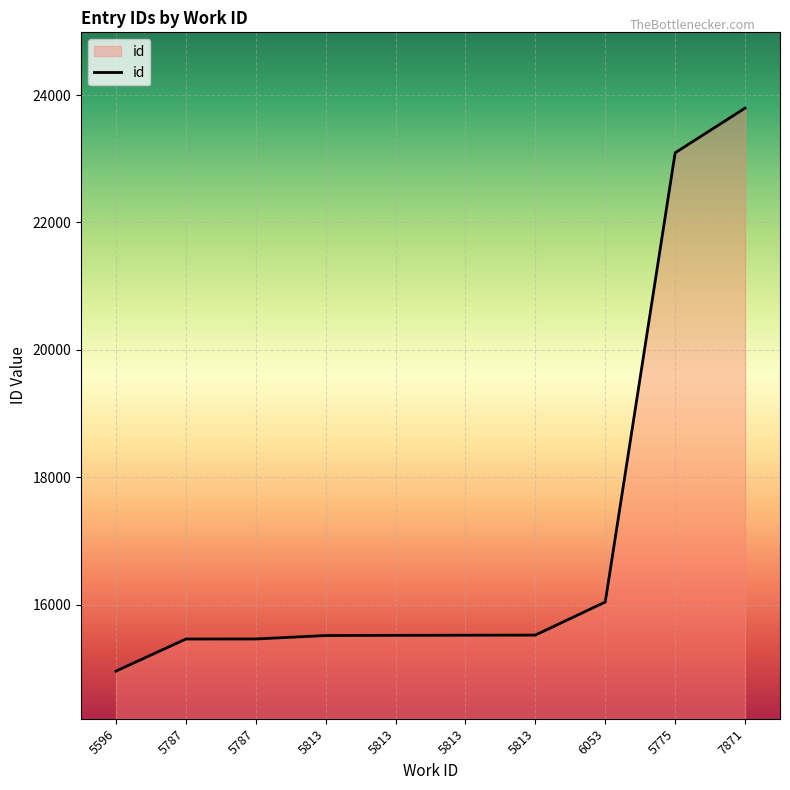

What is the smallest value displayed?

14958